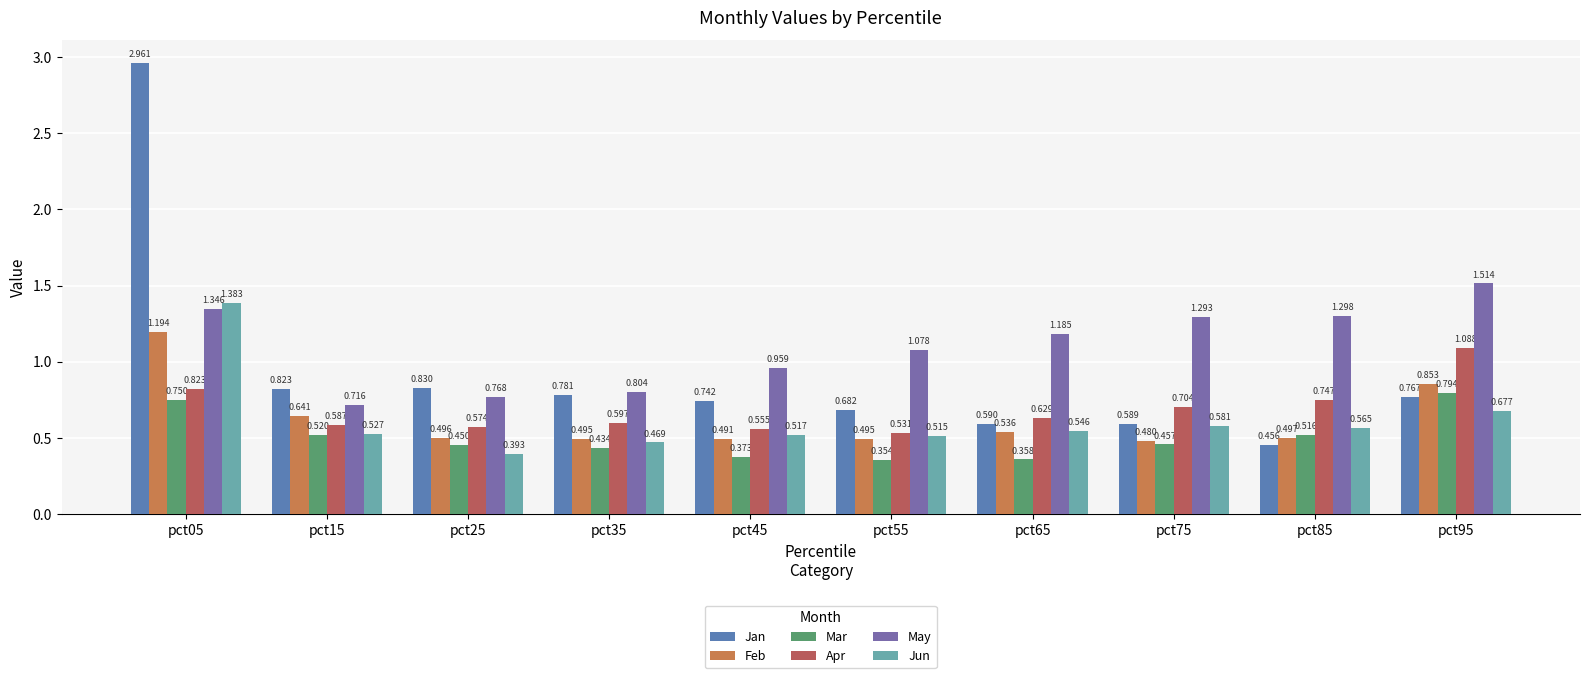

What is the sum of all Jan values?

9.2